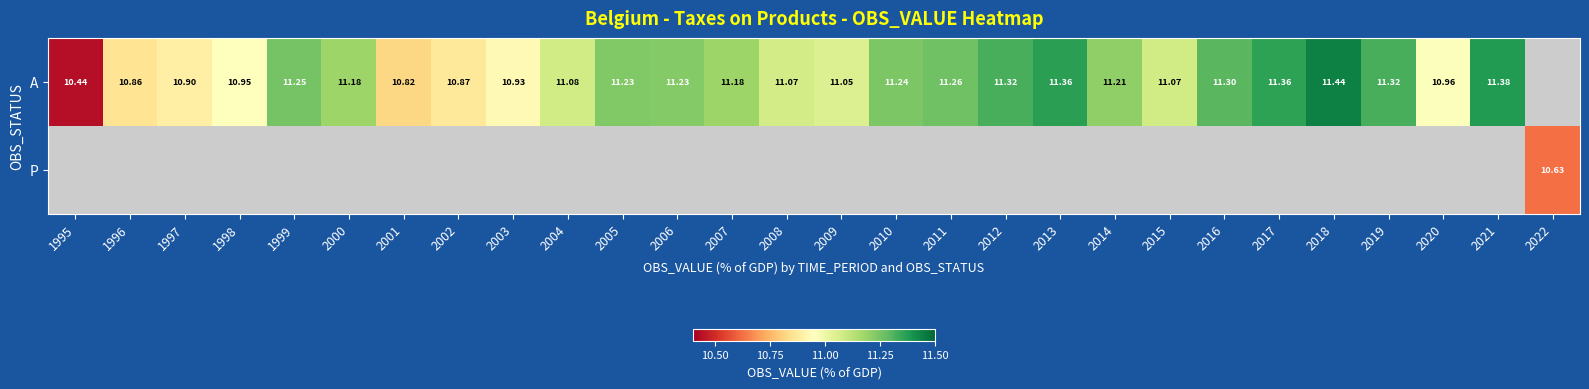

At 2010, list the series in order from smallest to largest.

A, P